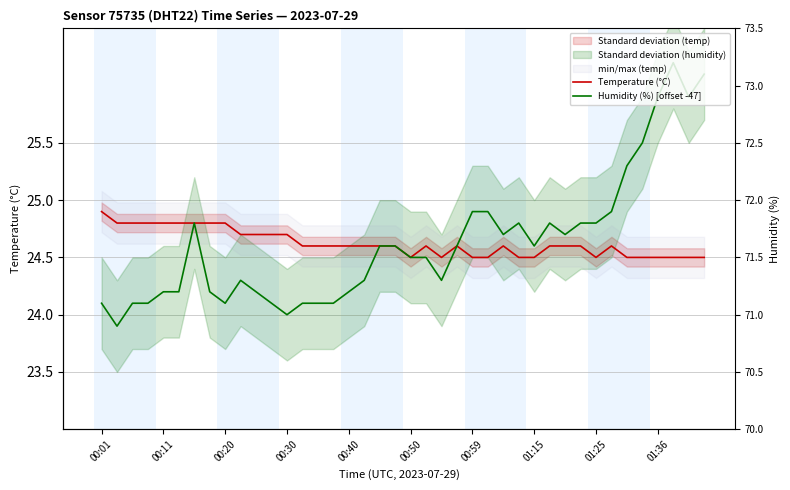

How many data points does each series have?

40